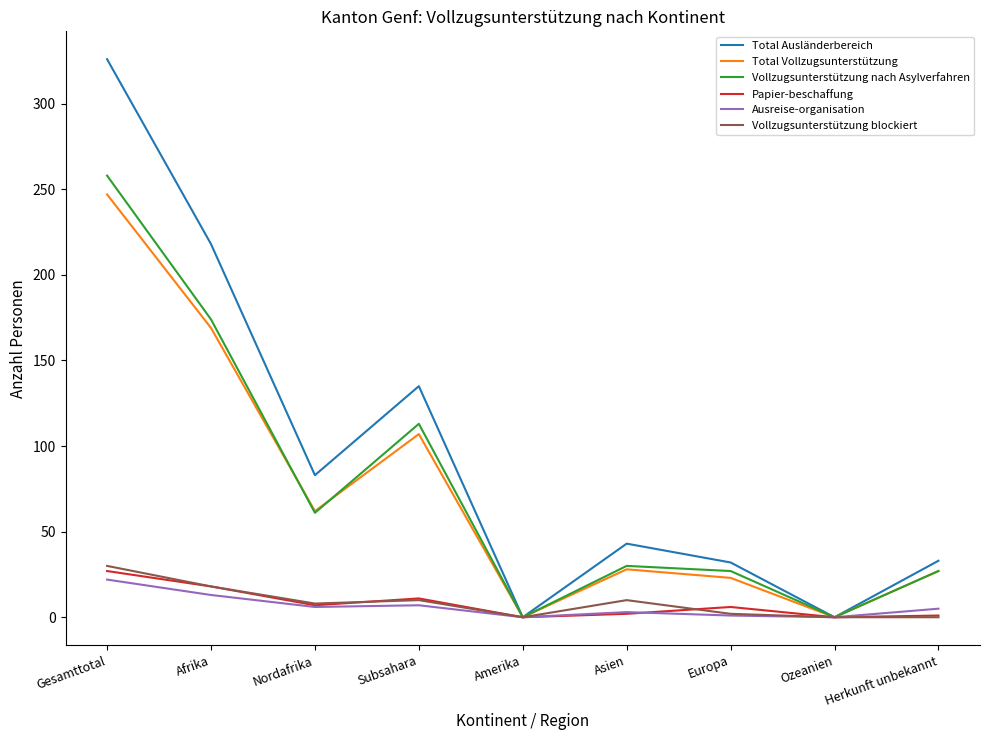

What is the greatest value displayed?

326